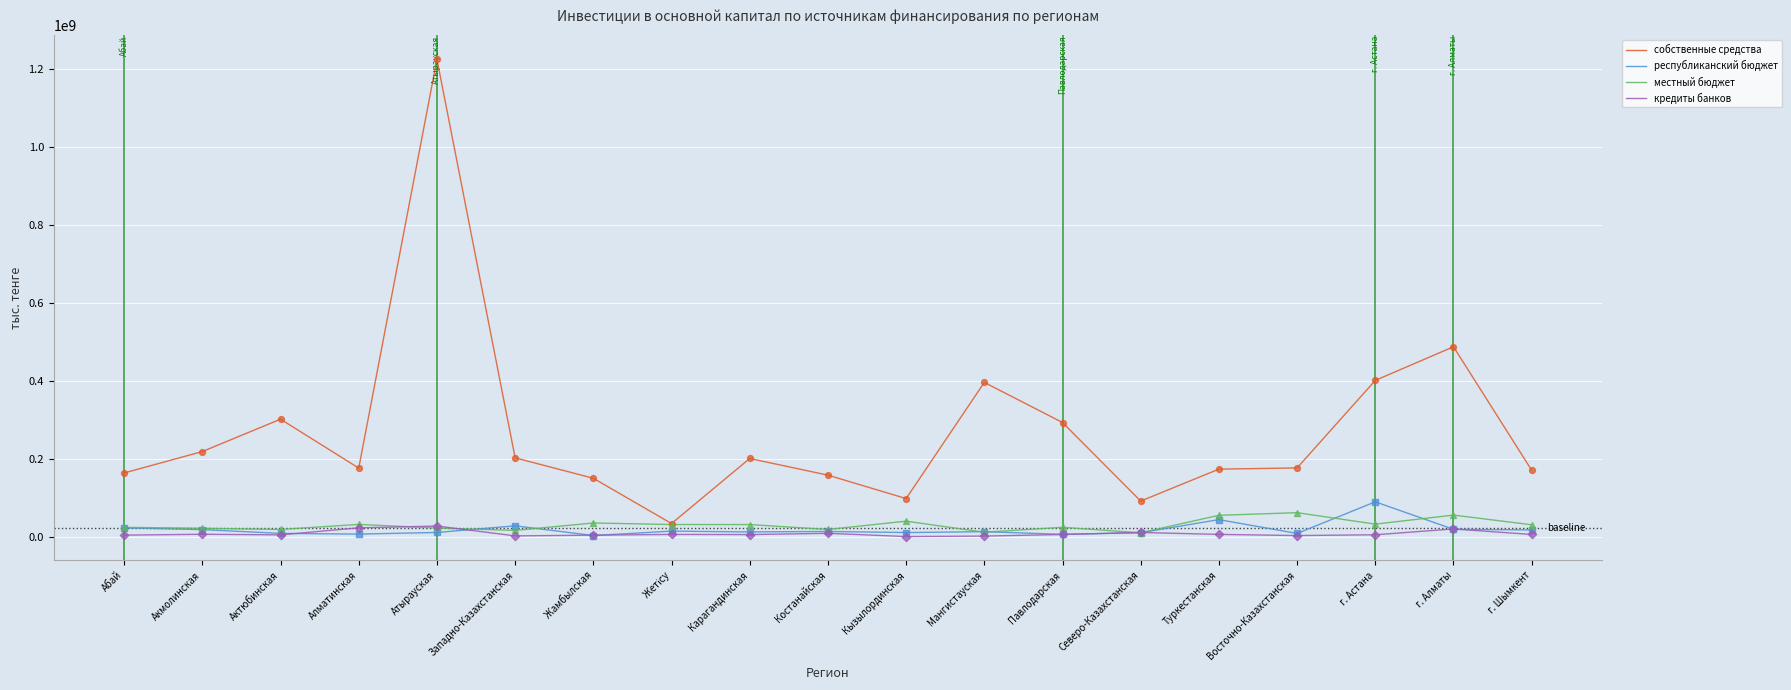

Which series has the largest total across all categories?

собственные средства